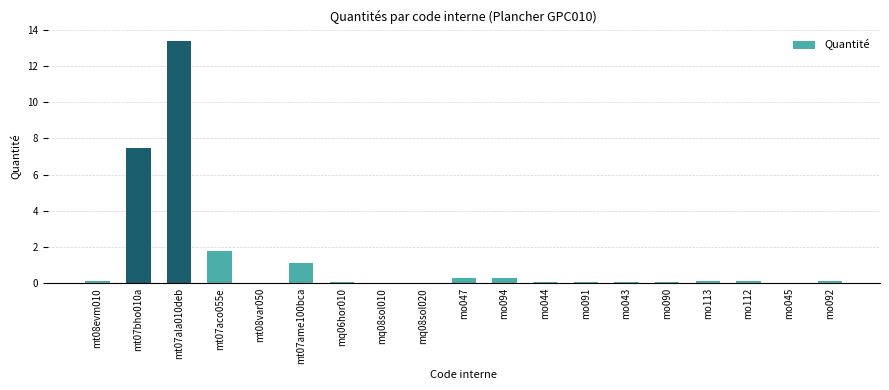

True or false: the data shows 20.7 at mt07ala010deb.

False